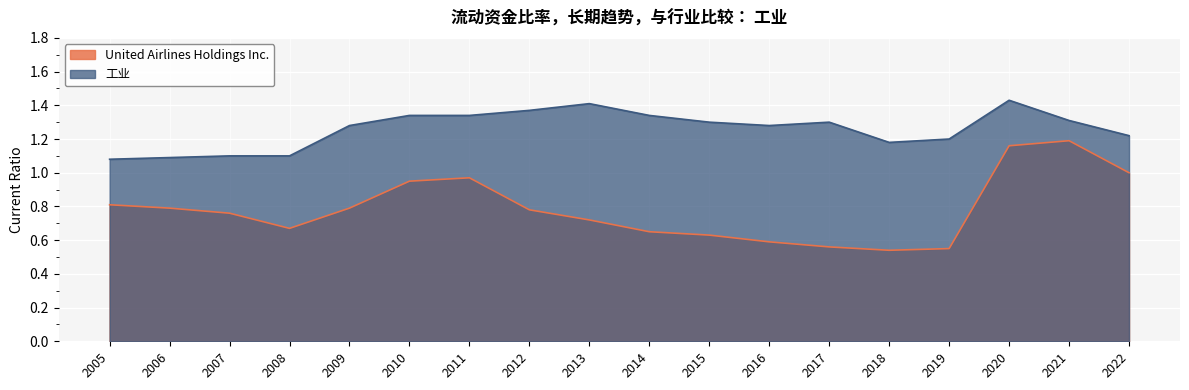

Which has a higher value, 2017 or 2018?

2017